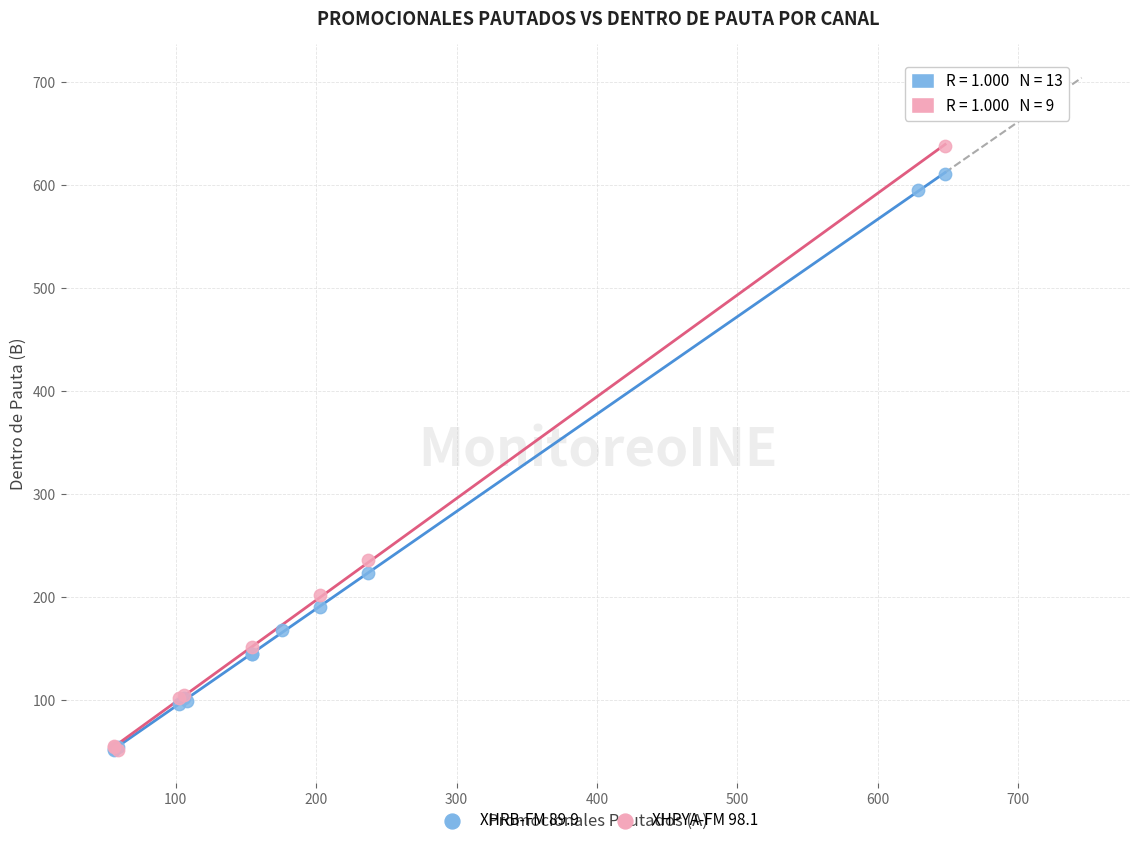

Which series has the widest spread of Y values?

XHPYA-FM 98.1